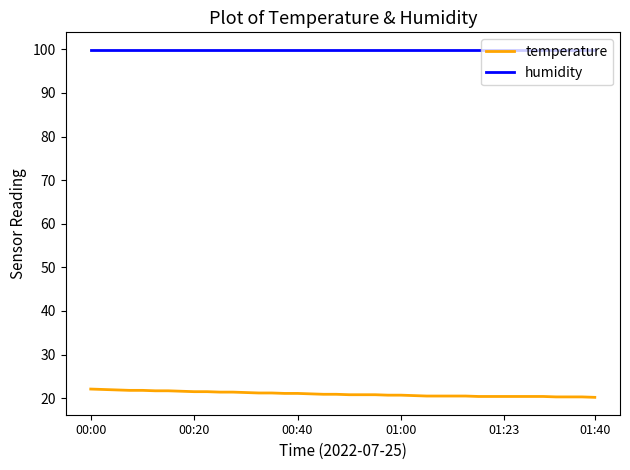

True or false: humidity and temperature cross at least once.

False